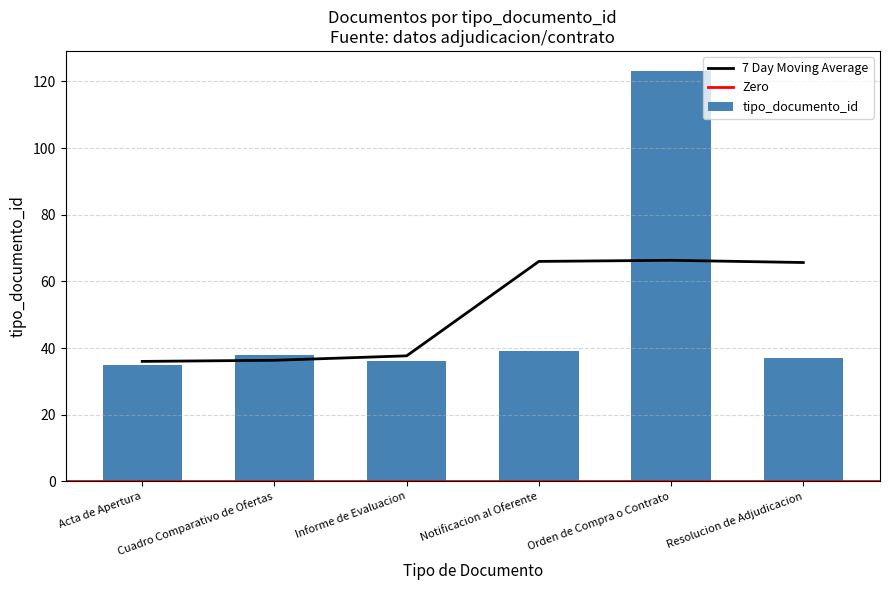

List the labels in order of value, smallest first.

Acta de Apertura, Informe de Evaluacion, Resolucion de Adjudicacion, Cuadro Comparativo de Ofertas, Notificacion al Oferente, Orden de Compra o Contrato